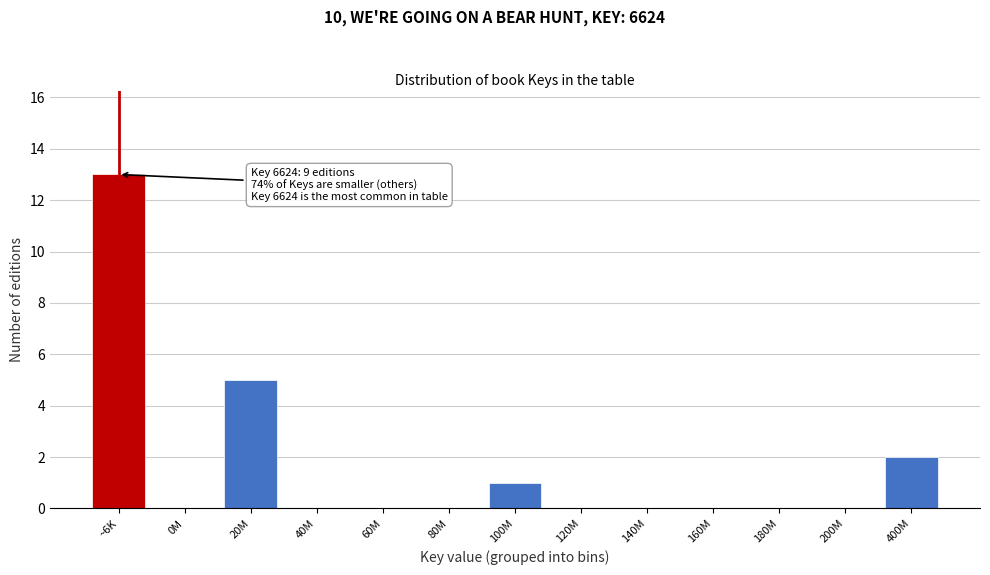

Reading right to left, extract all data points from this chart.

400M=2	200M=0	180M=0	160M=0	140M=0	120M=0	100M=1	80M=0	60M=0	40M=0	20M=5	0M=0	~6K=13